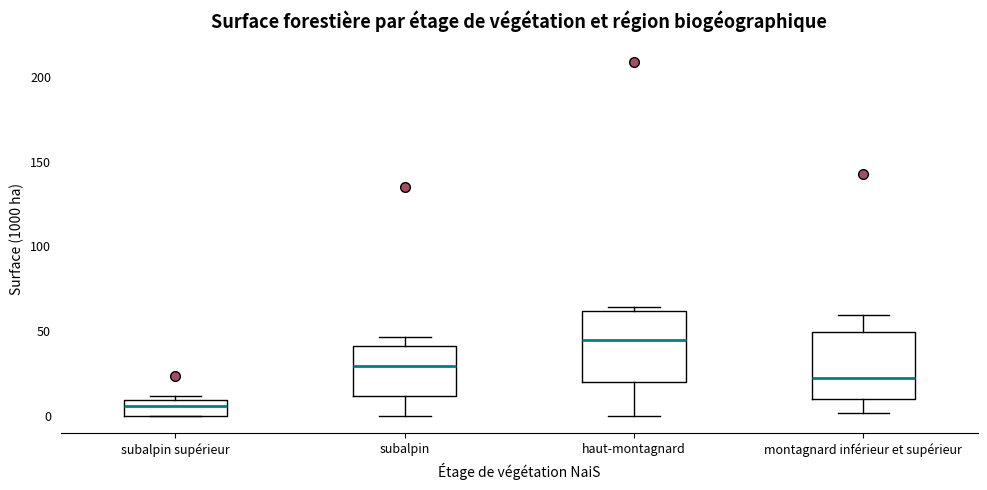

Reading left to right, transcribe this box plot: for each box, give where its median line is, the range the box spans, and where its two whiskers end, as read against the y-axis. The values are not printed on the chart, so give them approximately, as read against the axis.

subalpin supérieur: median 5, box 0 to 10, whiskers 0 to 10 (just above the box's upper edge)
subalpin: median 30, box 10 to 40, whiskers 0 to 45
haut-montagnard: median 45, box 20 to 60, whiskers 0 to 65
montagnard inférieur et supérieur: median 20, box 10 to 50, whiskers 0 to 60